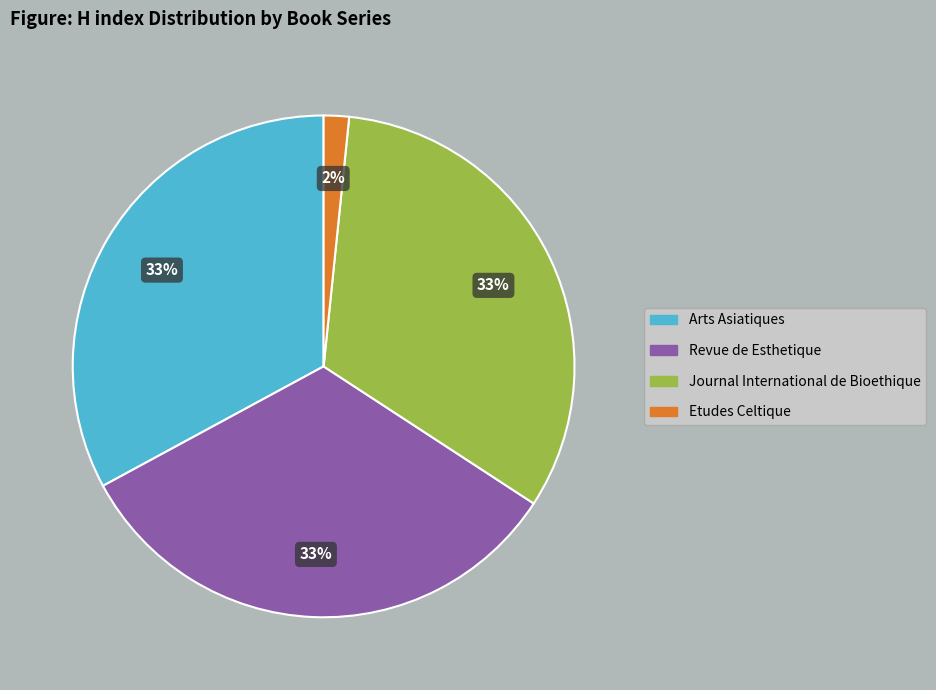

Approximately how many times larger is the value at Journal International de Bioethique compared to Arts Asiatiques?

1.0